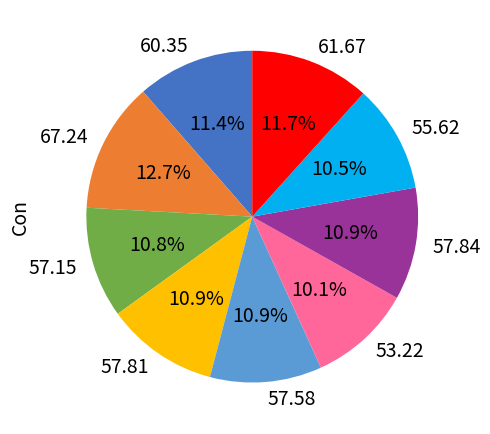

Does any single category account for the majority?

No